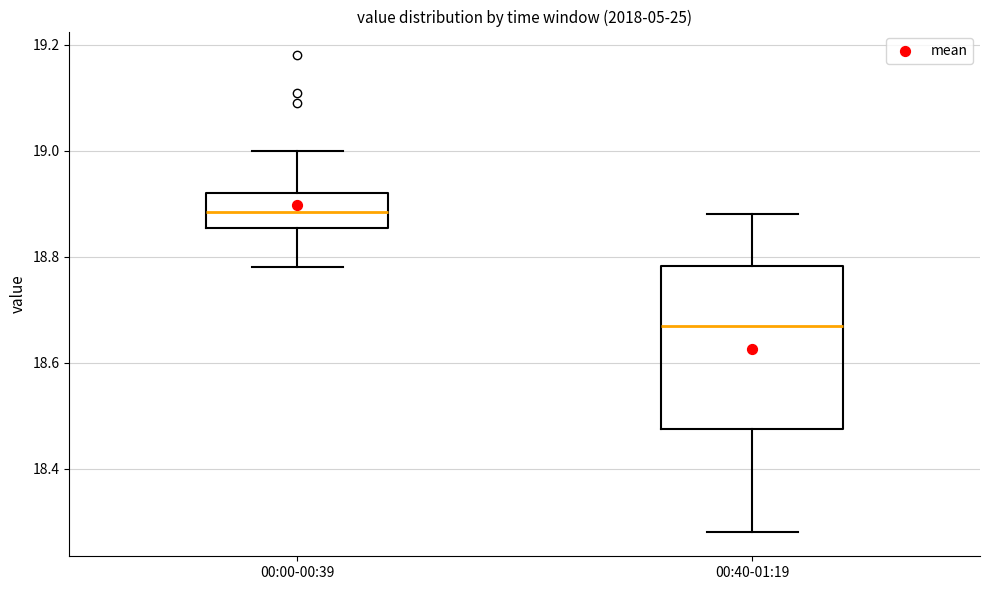

Comparing the boxes themselves (not the whiskers), which one is the tallest?

00:40-01:19